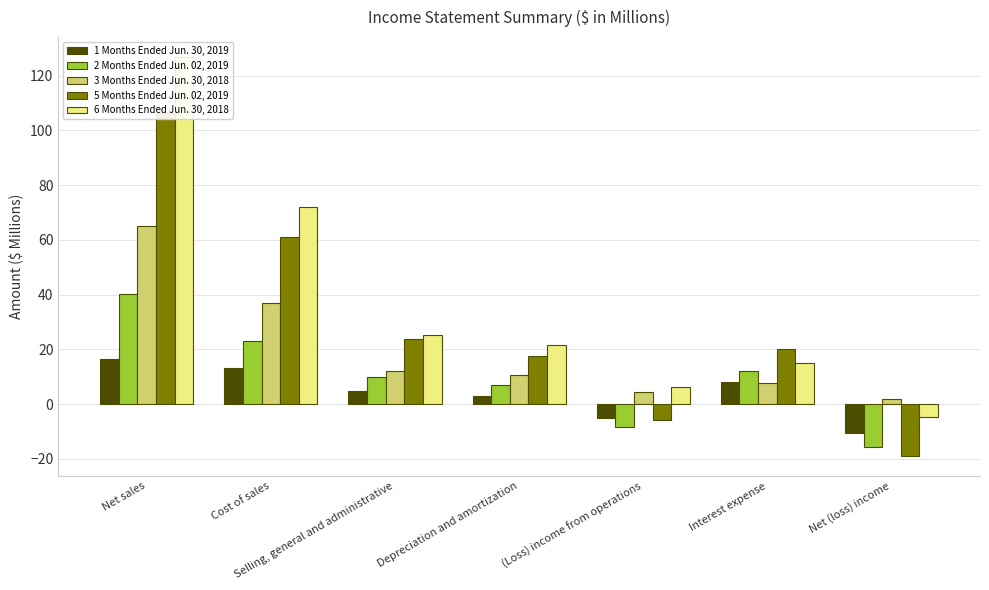

What is the difference between the maximum and minimum values in the 5 Months Ended Jun. 02, 2019 series?

125.4